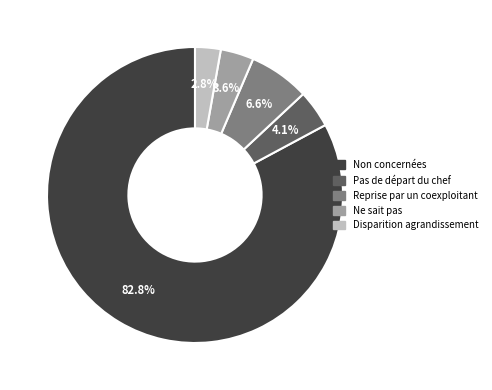

What is the largest slice in the pie chart?

Non concernées